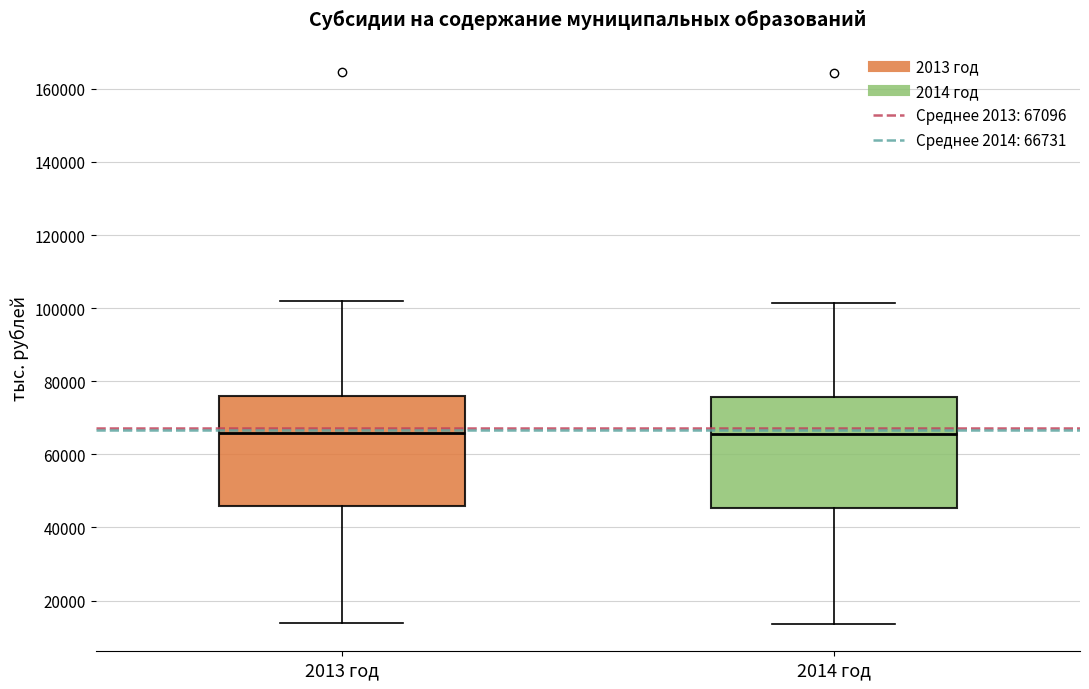

Reading left to right, read every box against the y-axis: the position of its median line, the range the box covers, and the ends of its whiskers. The values are not printed on the chart, so give them approximately, as read against the axis.

2013 год: median 66000, box 46000 to 76000, whiskers 14000 to 102000
2014 год: median 66000, box 46000 to 76000, whiskers 14000 to 102000